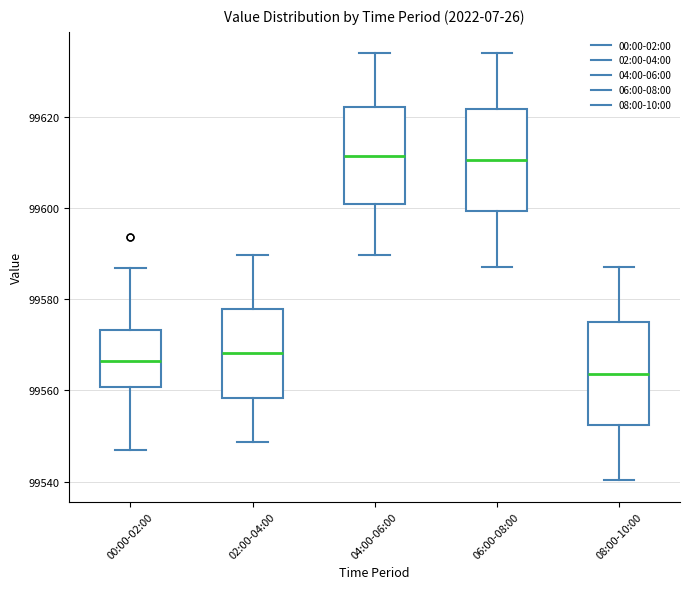

Reading left to right, transcribe this box plot: for each box, give where its median line is, the range the box spans, and where its two whiskers end, as read against the y-axis. The values are not printed on the chart, so give them approximately, as read against the axis.

00:00-02:00: median 99566, box 99560 to 99574, whiskers 99548 to 99586
02:00-04:00: median 99568, box 99558 to 99578, whiskers 99548 to 99590
04:00-06:00: median 99612, box 99600 to 99622, whiskers 99590 to 99634
06:00-08:00: median 99610, box 99600 to 99622, whiskers 99588 to 99634
08:00-10:00: median 99564, box 99552 to 99574, whiskers 99540 to 99588